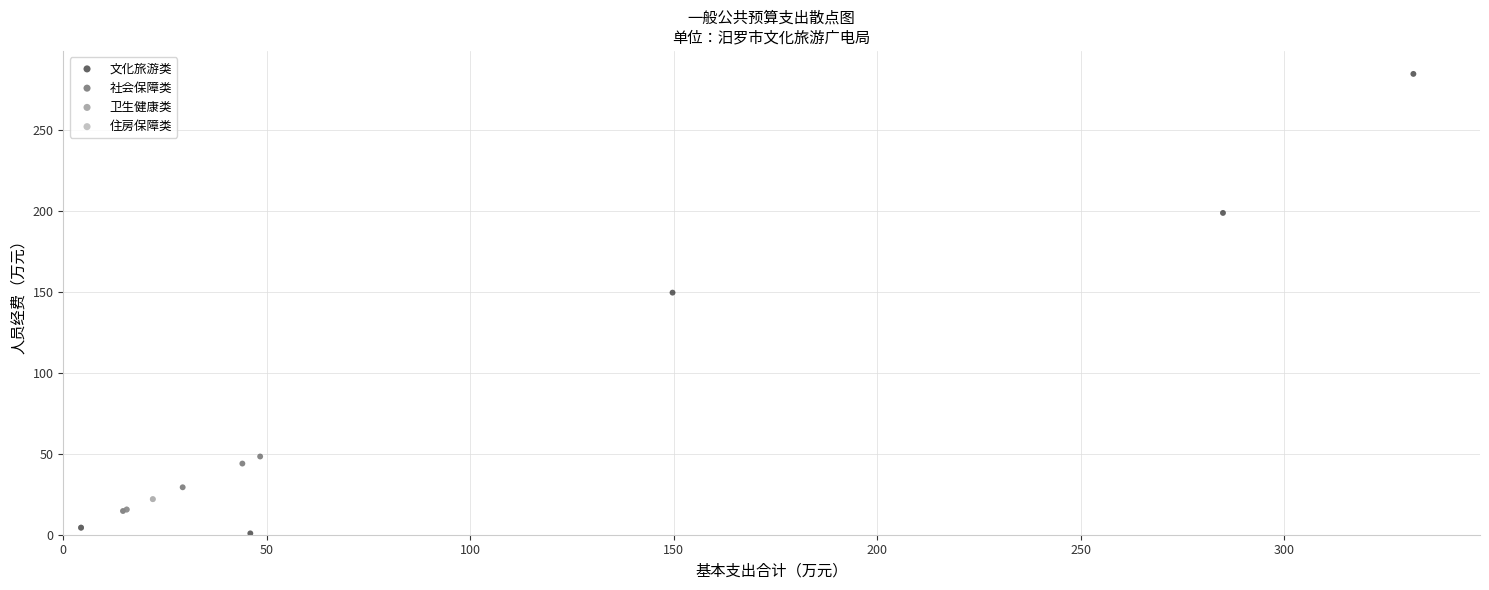

Which series contains the lowest Y value?

文化旅游类